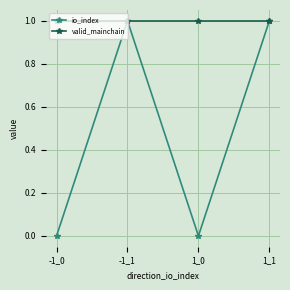

How many categories are shown in the chart?

4